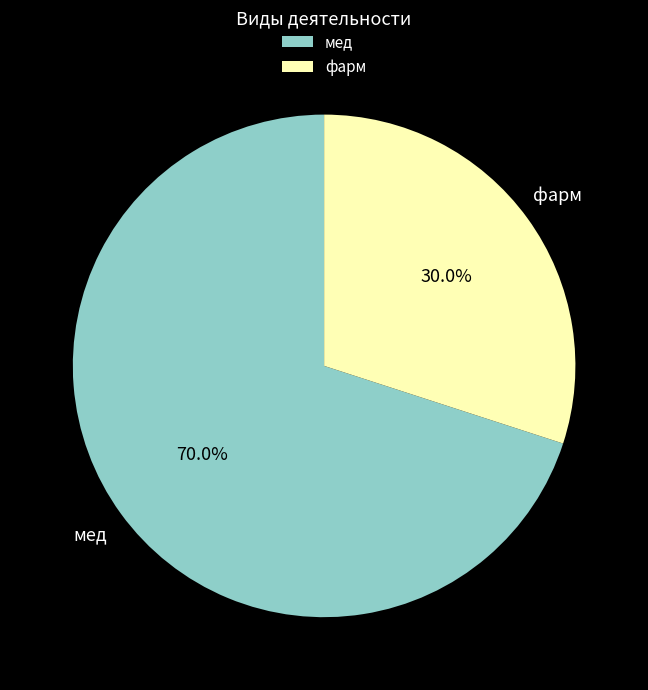

Which category has the smallest portion of the pie?

фарм